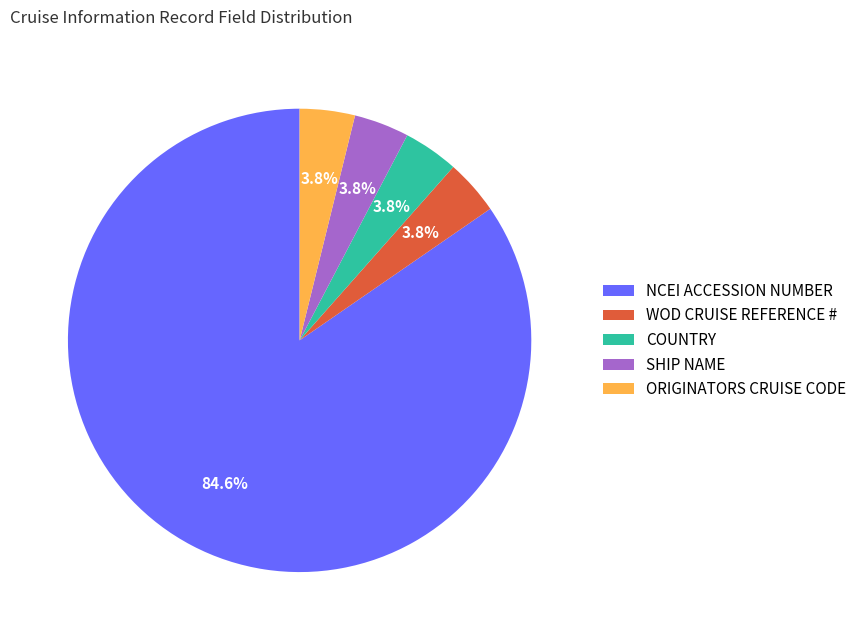

Which slice is the largest?

NCEI ACCESSION NUMBER